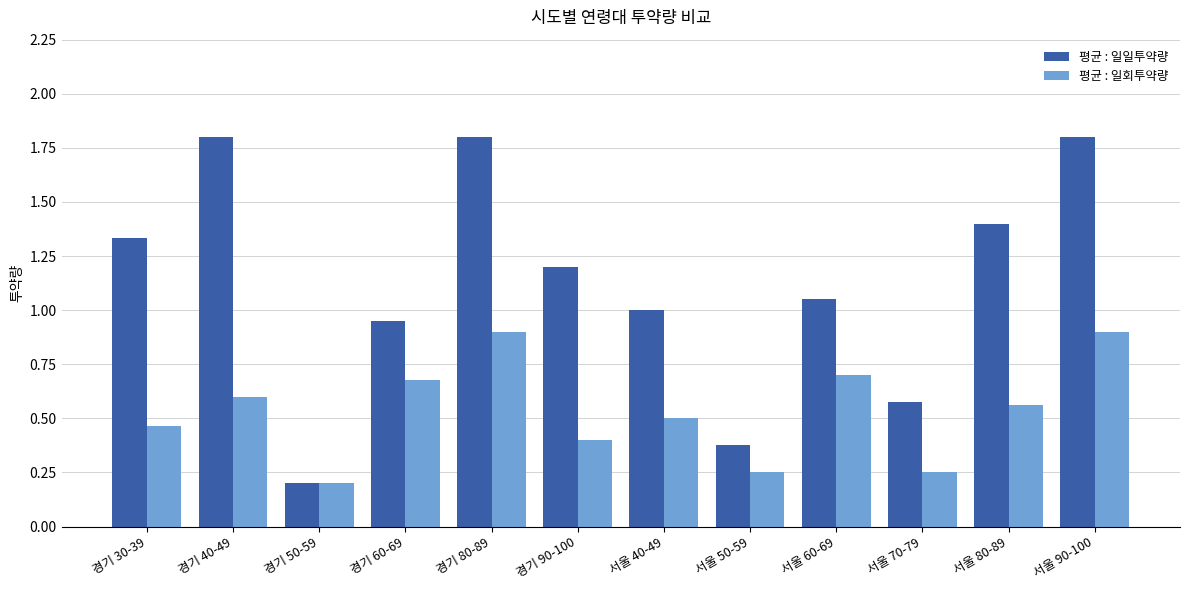

Are the bars grouped side by side (vs. stacked)?

Yes